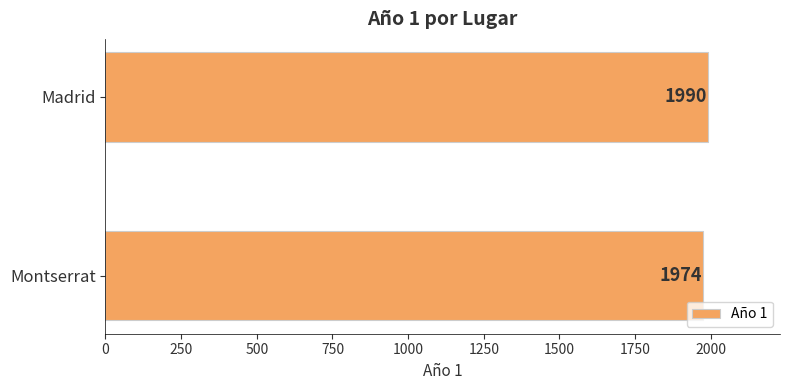

What is the change in value from Montserrat to Madrid?

+16